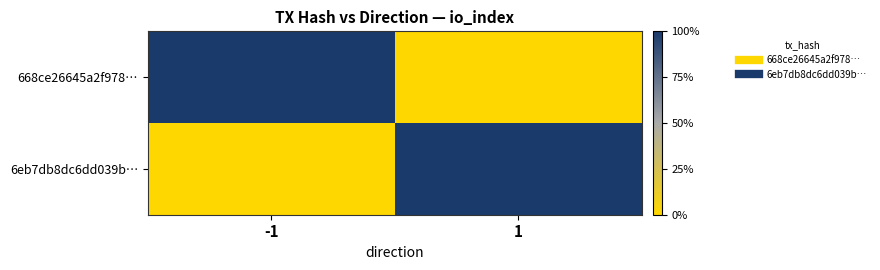

Count the number of data series in this chart.

2